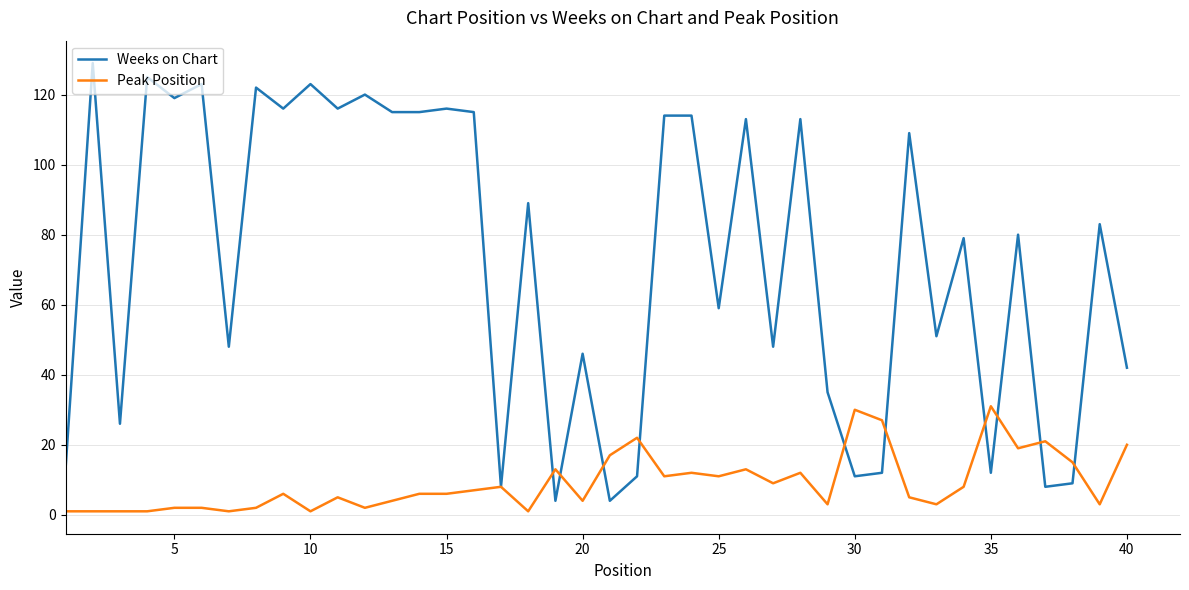

Rank the series by their maximum value, from lowest to highest.

Peak Position, Weeks on Chart